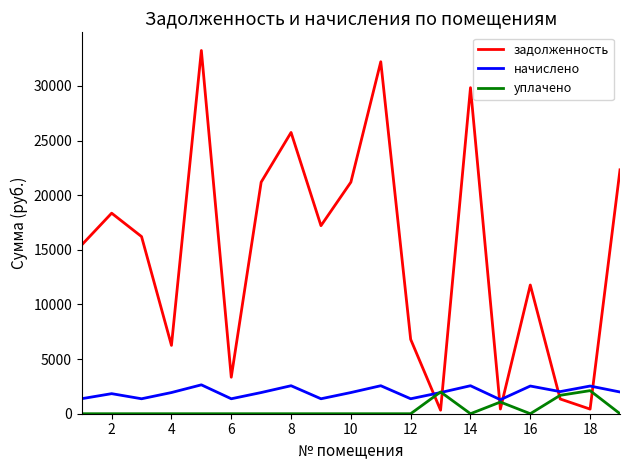

What is the difference between the maximum and minimum values in the начислено series?

1361.1